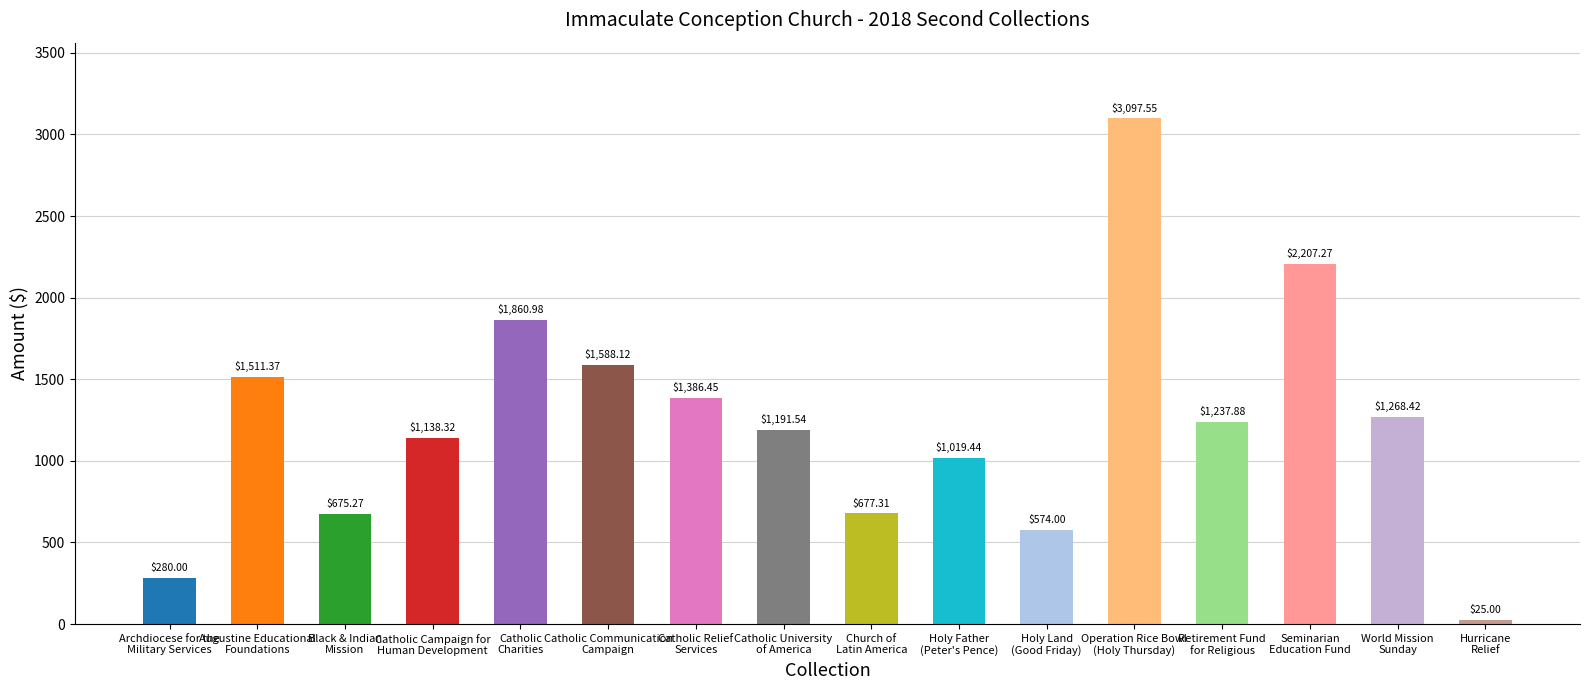

The value at Catholic University
of America is 1191.5. True or false?

True